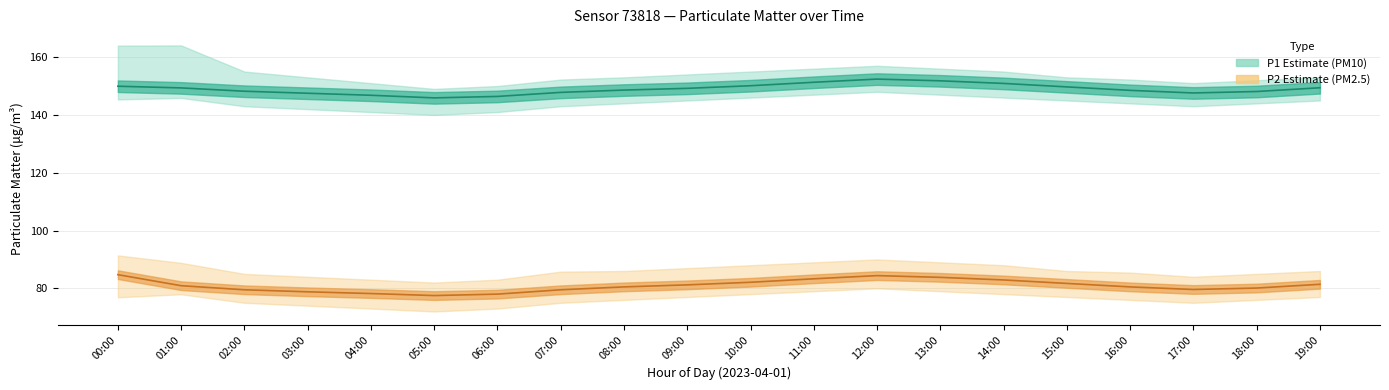

The P2 (PM2.5) series shows 132.8 at 10:00. True or false?

False